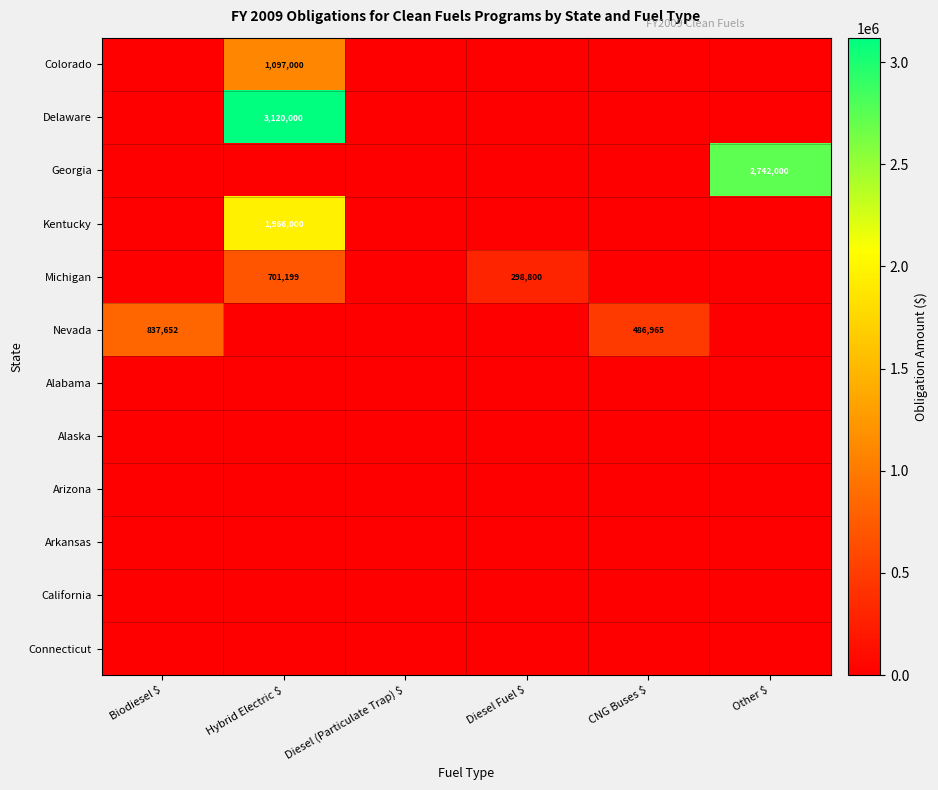

The Michigan series shows 701199 at Hybrid Electric $. True or false?

True